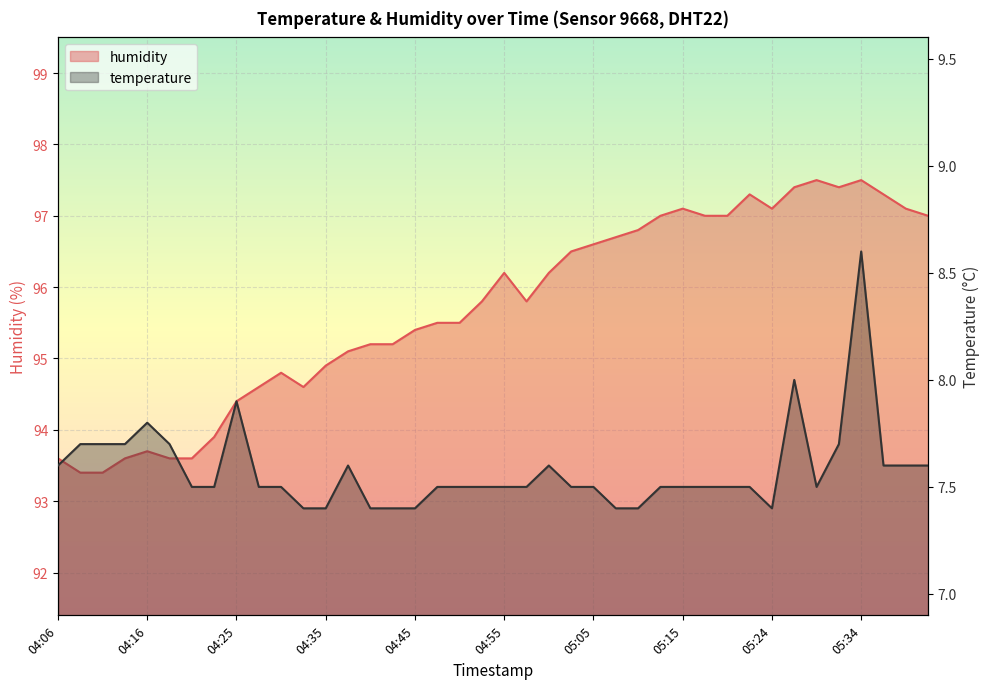

True or false: temperature and humidity cross at least once.

False